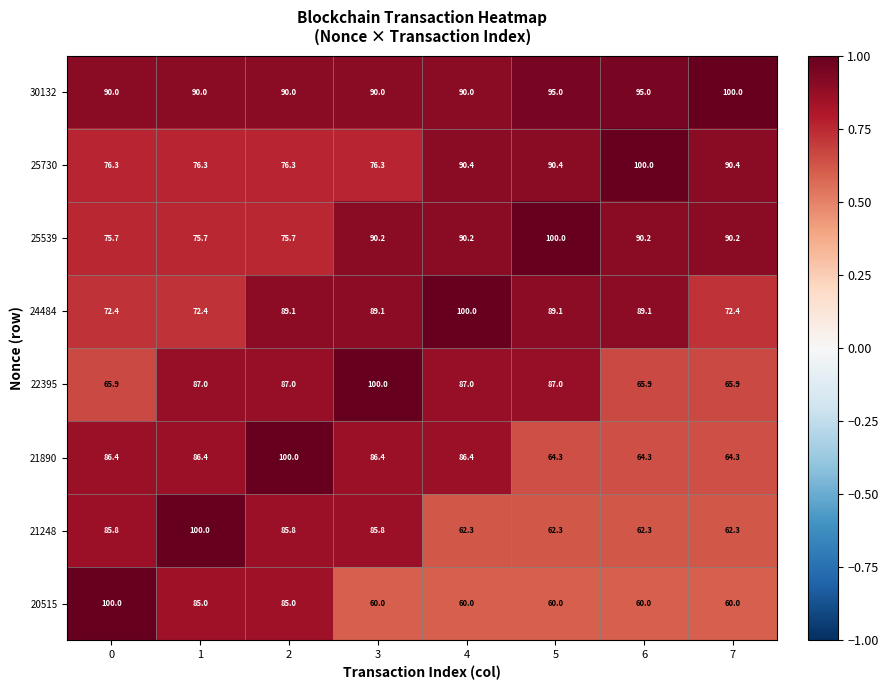

At which category is the sum across all series the highest?

2